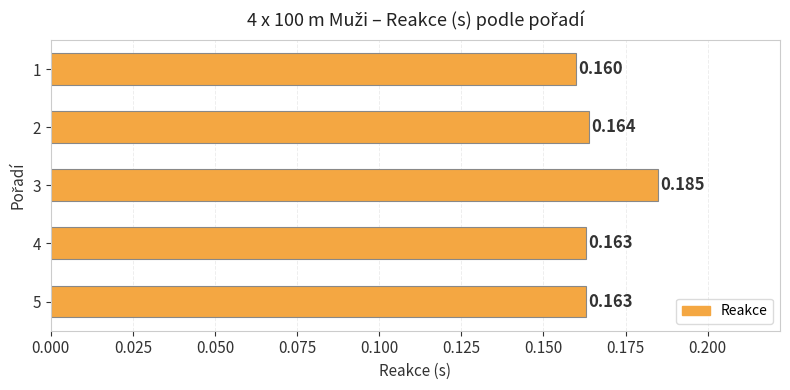

How many bars are there in total?

5